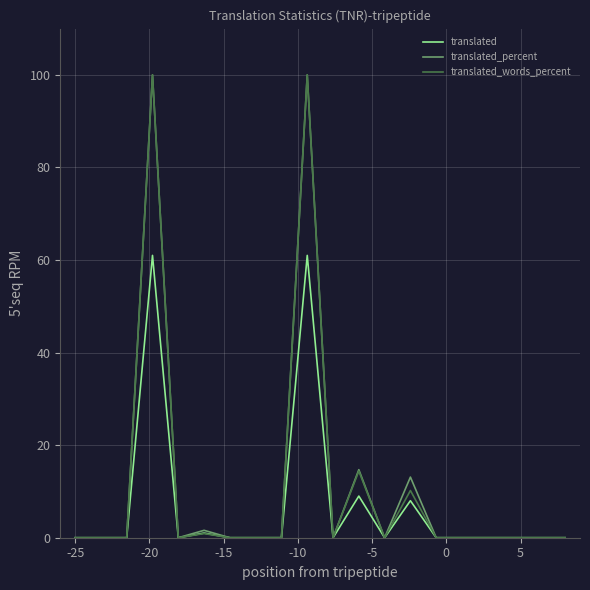

True or false: translated_percent and translated_words_percent cross at least once.

False